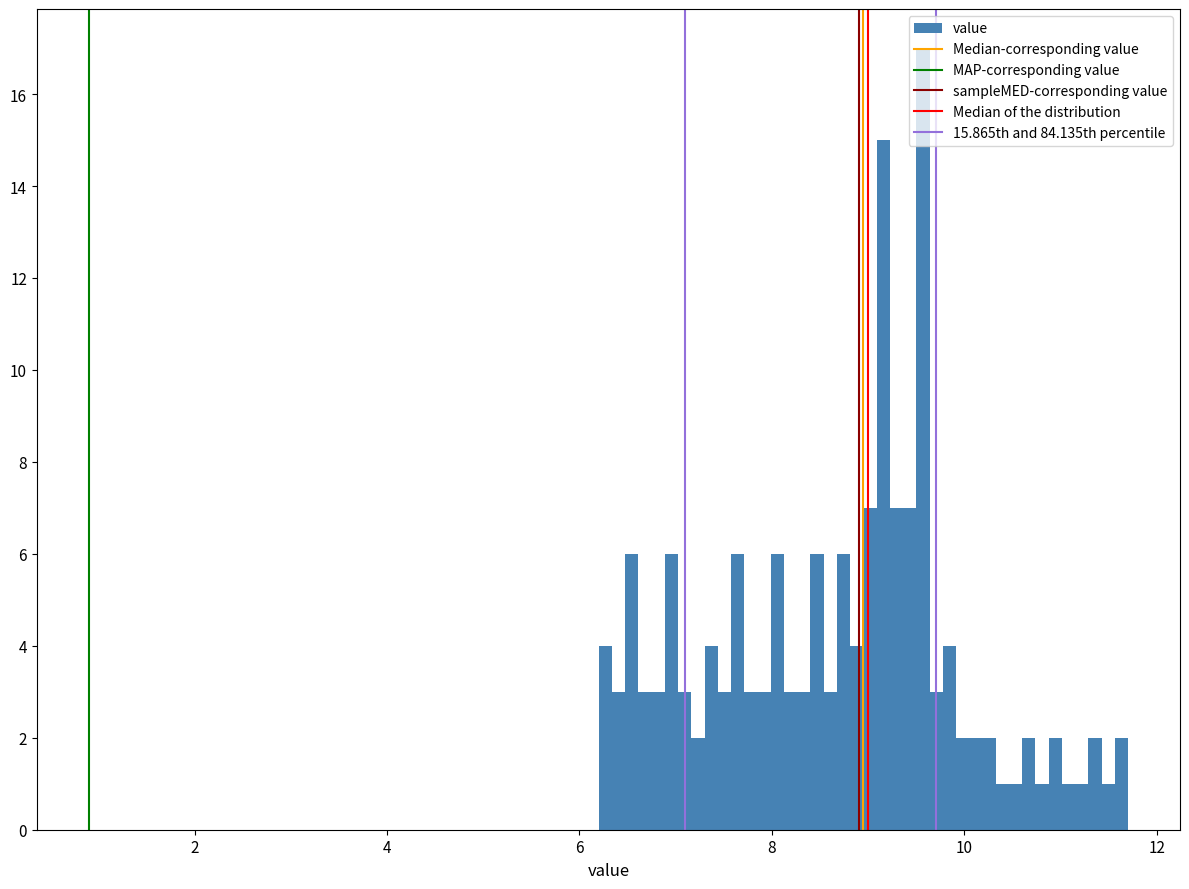

Read against the x-axis, roughly where is the centre of the tallest bar?

9.6